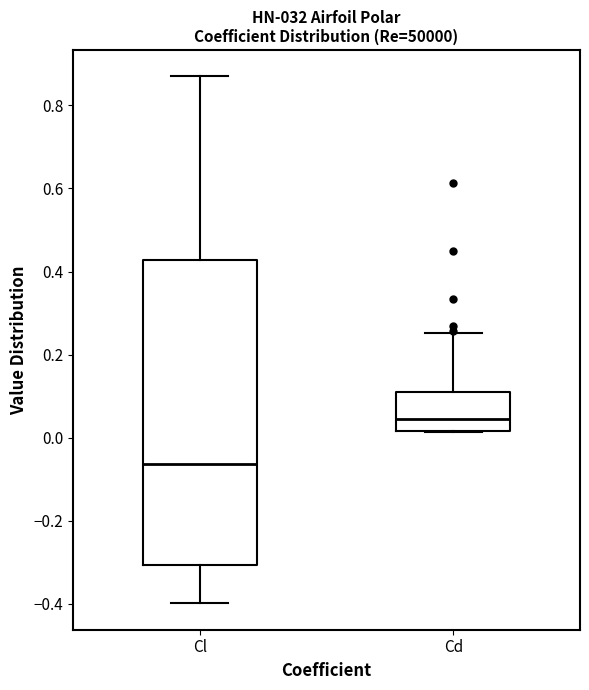

Which box is the tallest, from its lower edge to its upper edge?

Cl